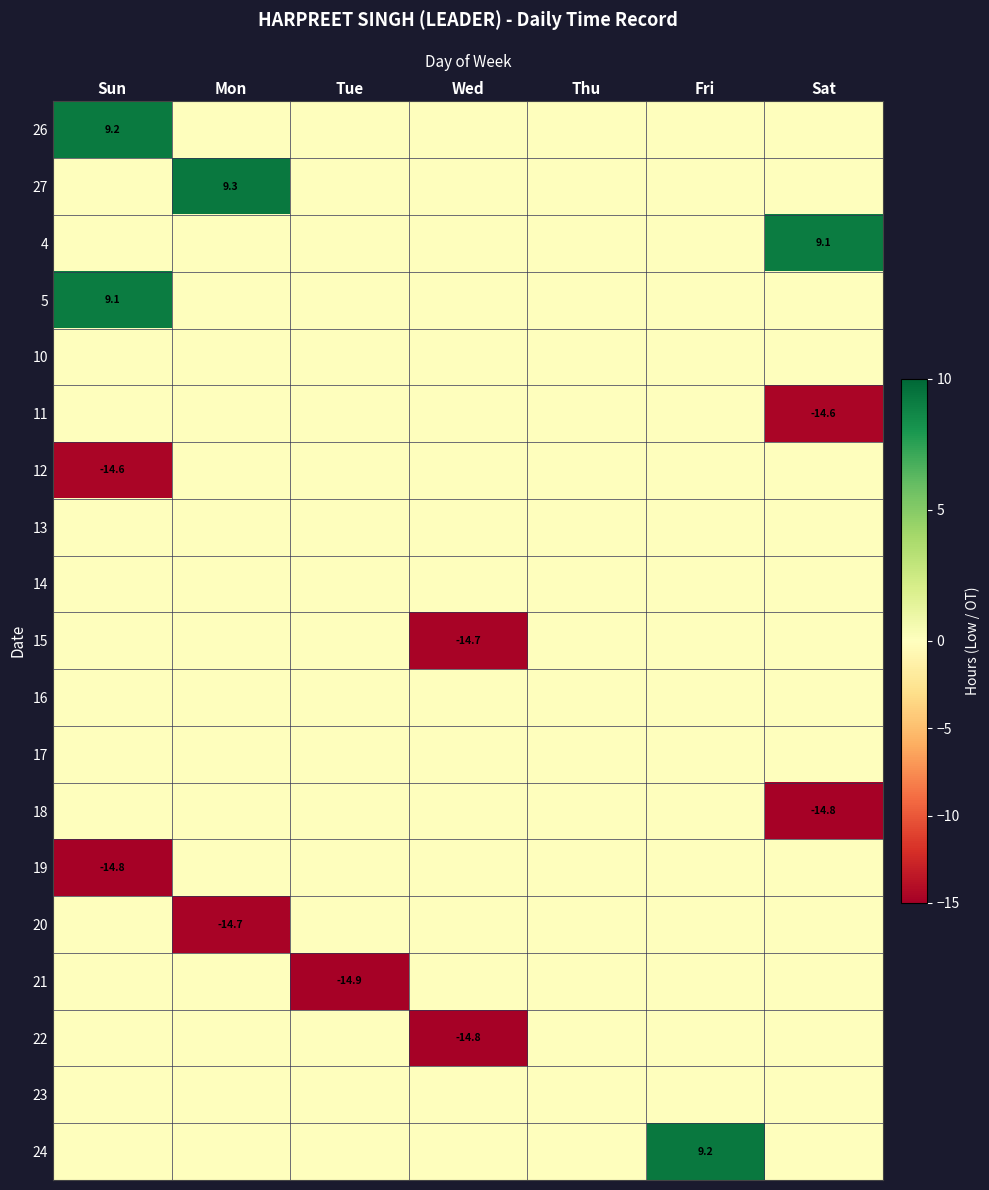

The 5 series shows 6.2 at Sun. True or false?

False